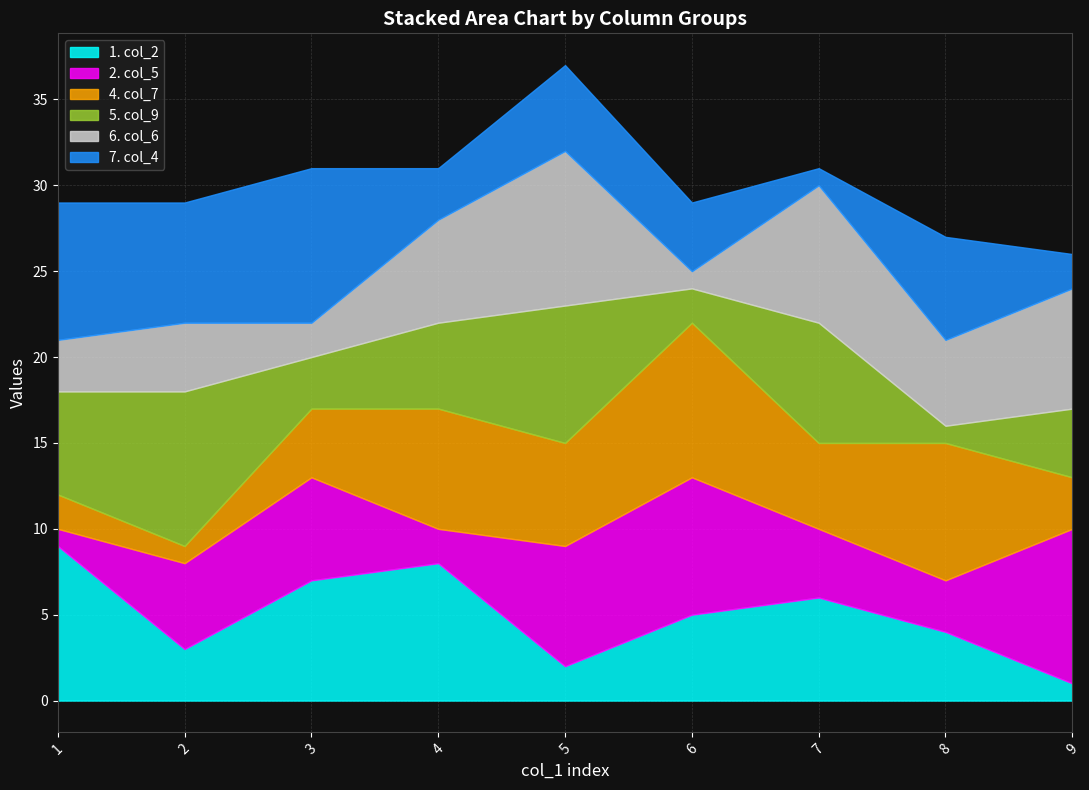

What is the value of the col_4 point at the 6th from the left?

4